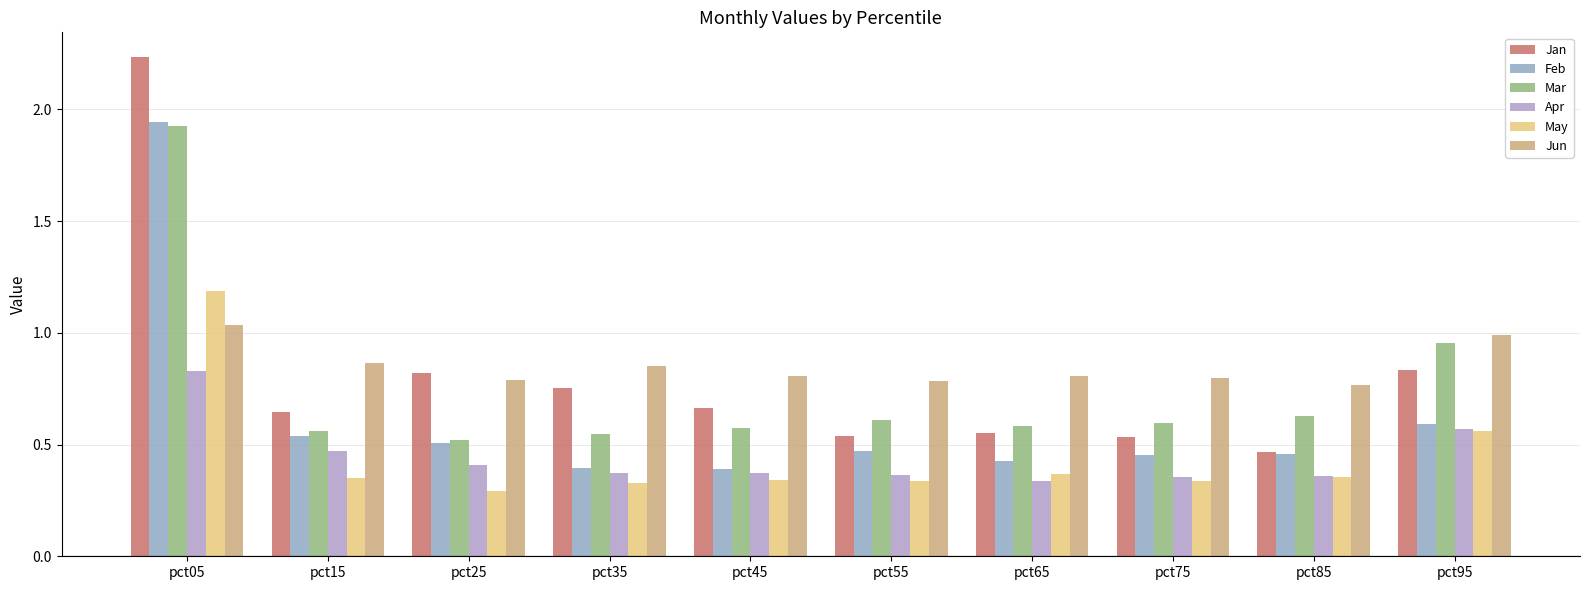

How many groups of bars are there?

10